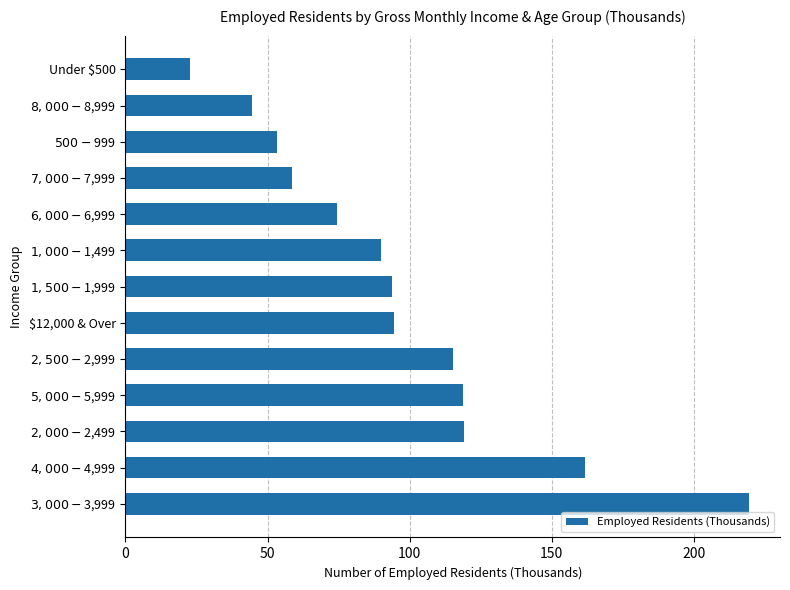

Does the chart contain stacked bars?

No